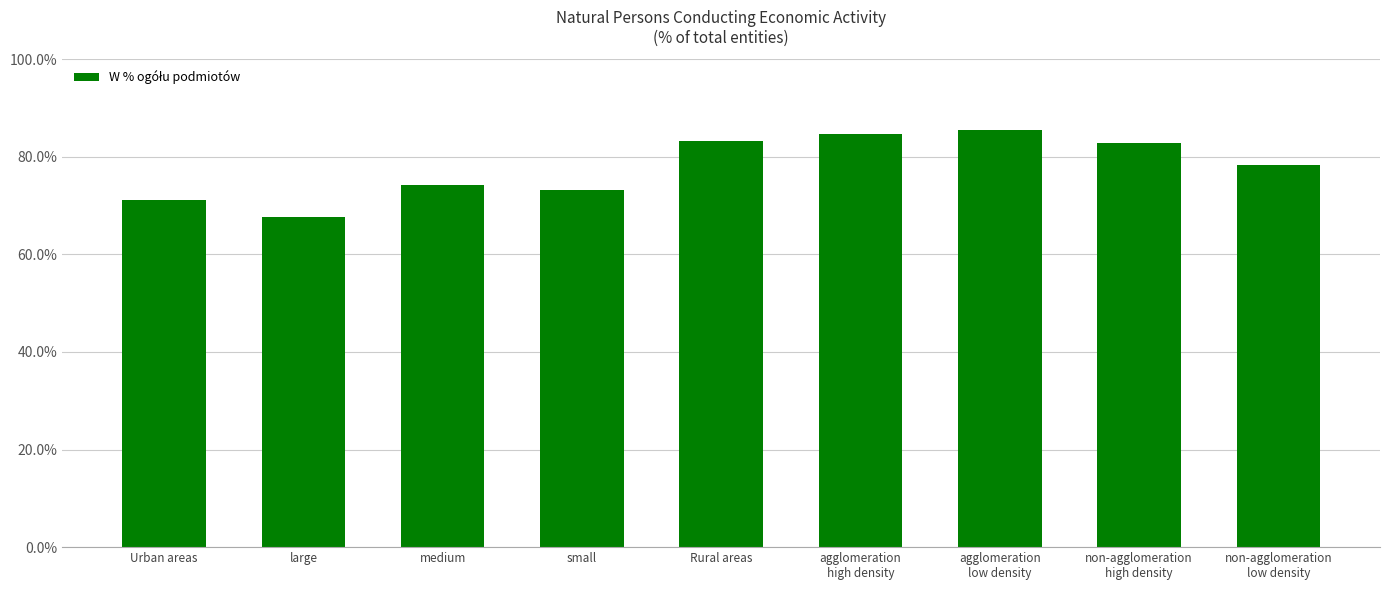

Between agglomeration
high density and medium, which is larger?

agglomeration
high density